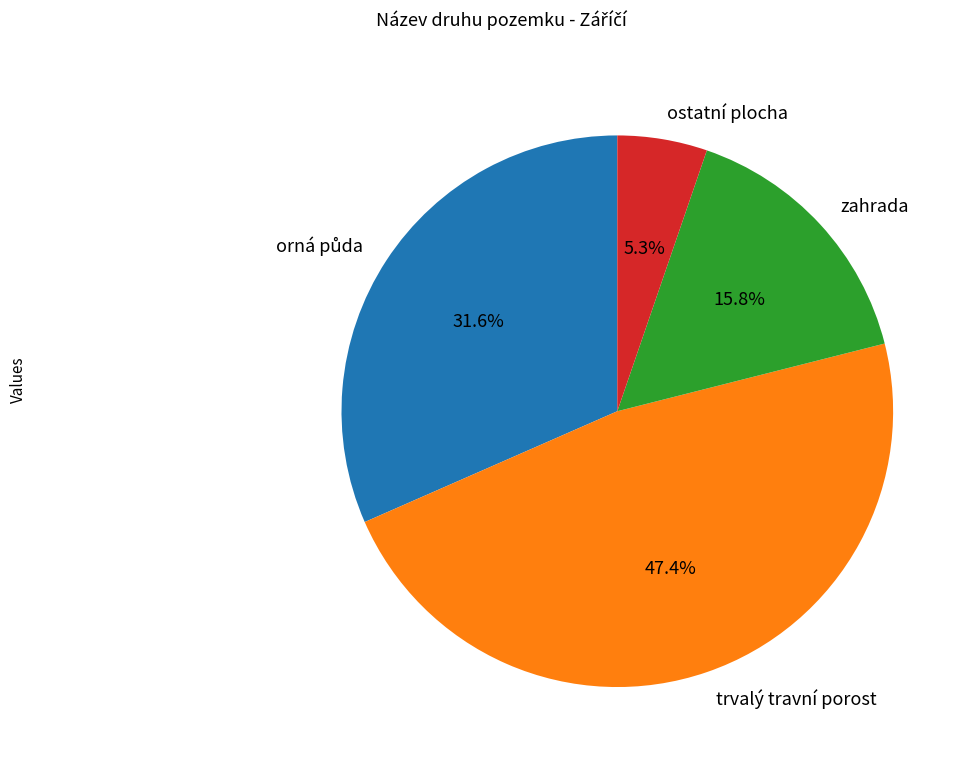

Is it true that zahrada is 26% of the pie?

False